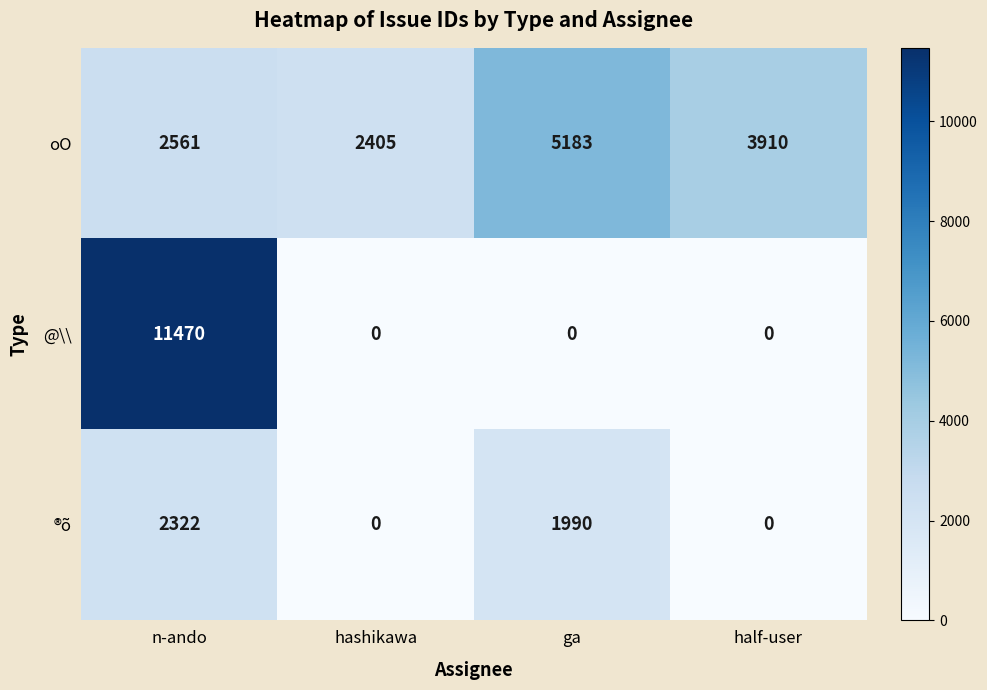

How many data points in @\\ are above 0?

1